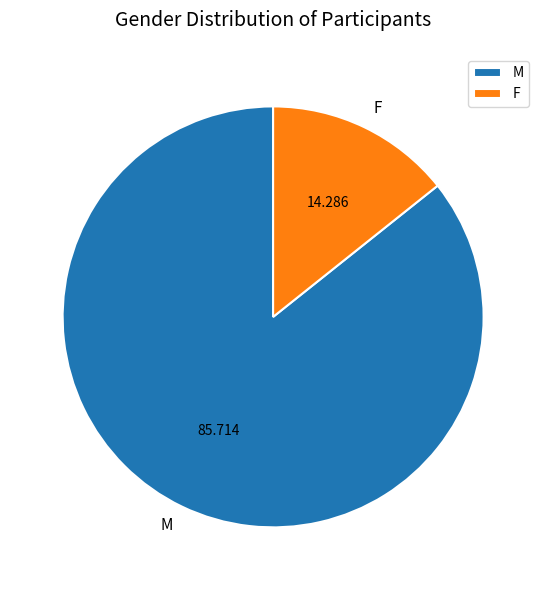

How many slices are in this pie chart?

2